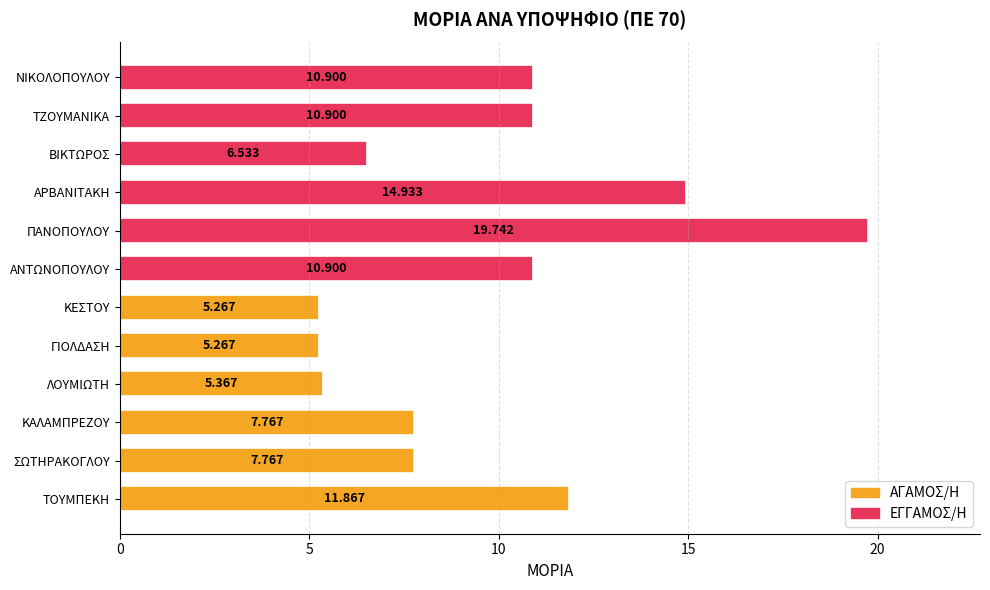

How many bars are there in total?

12